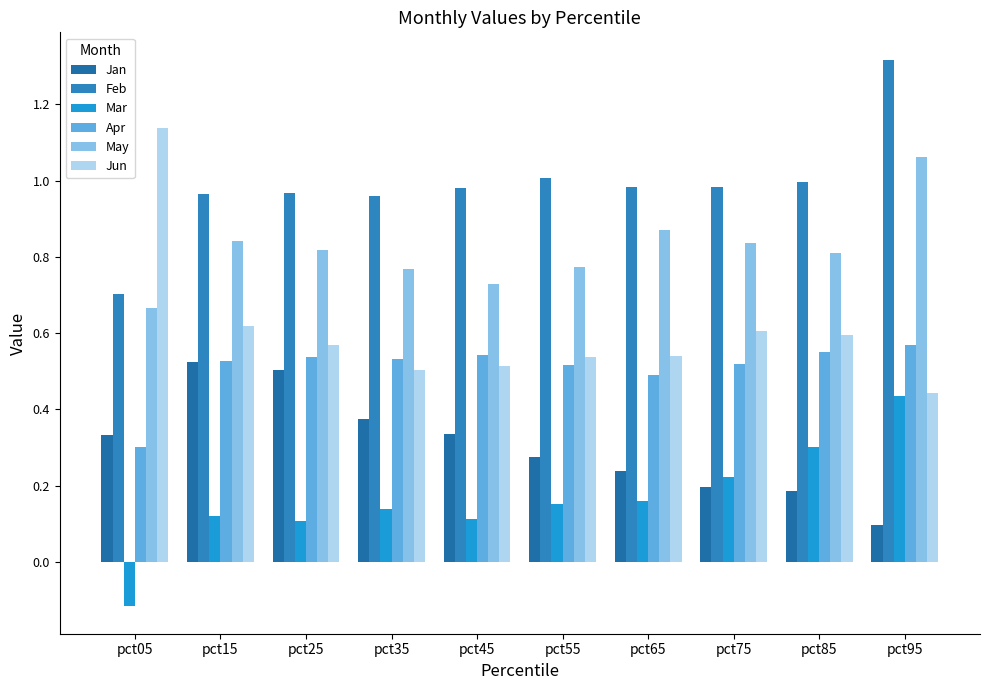

How many bars are there in each group?

6